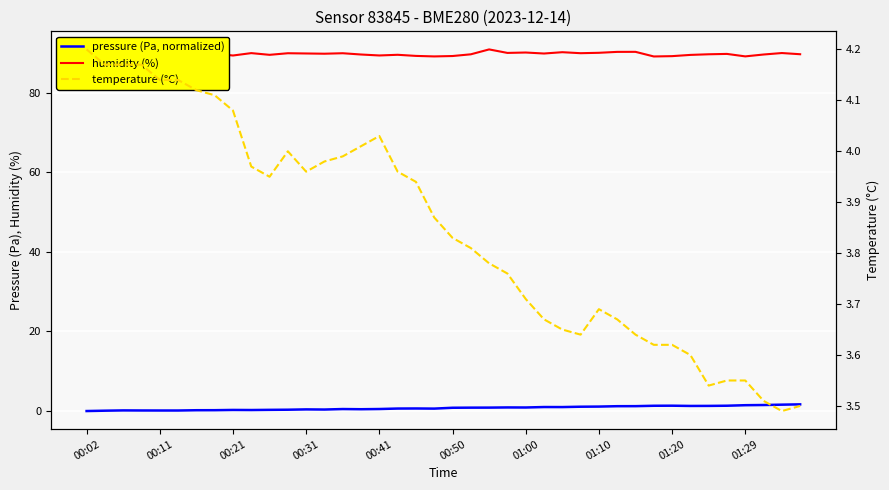

What is the difference between the pressure (Pa, normalized) values at 19 and 27?

0.5